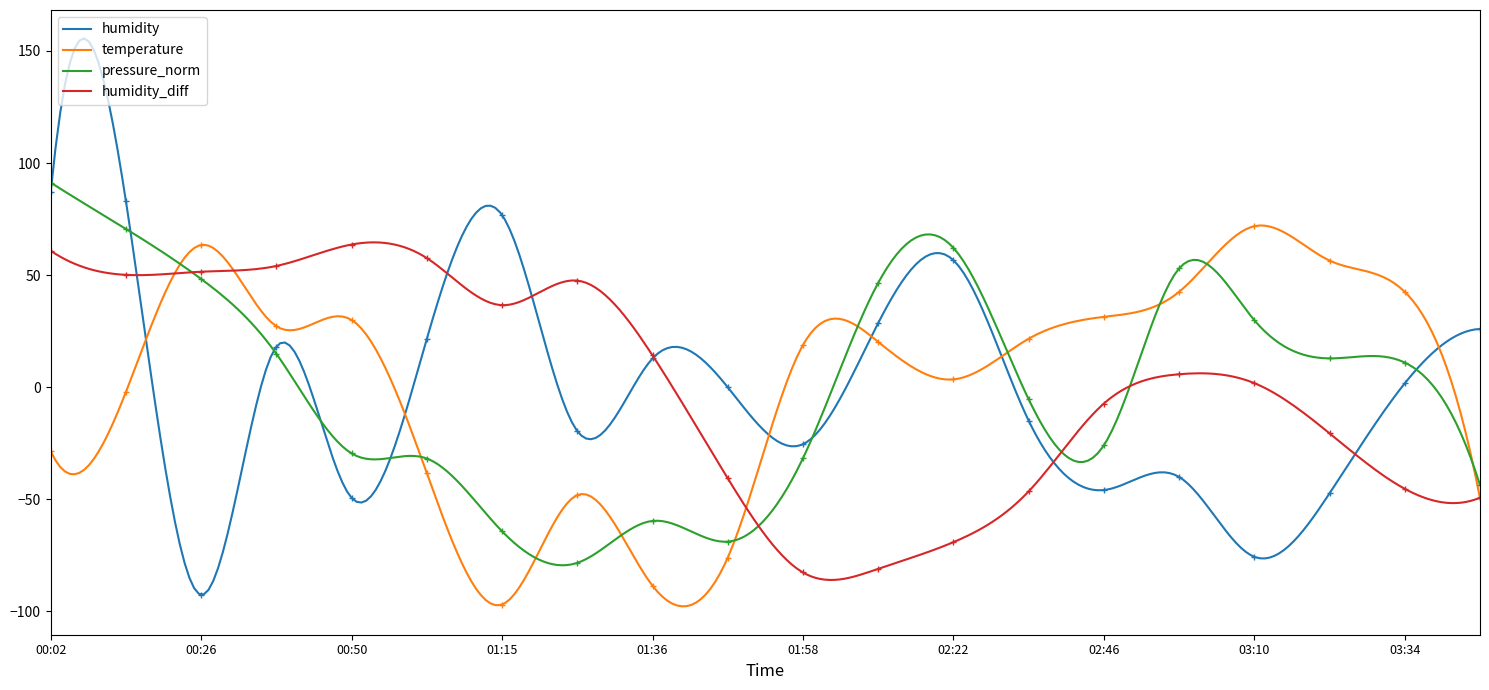

How many lines are shown in the chart?

4